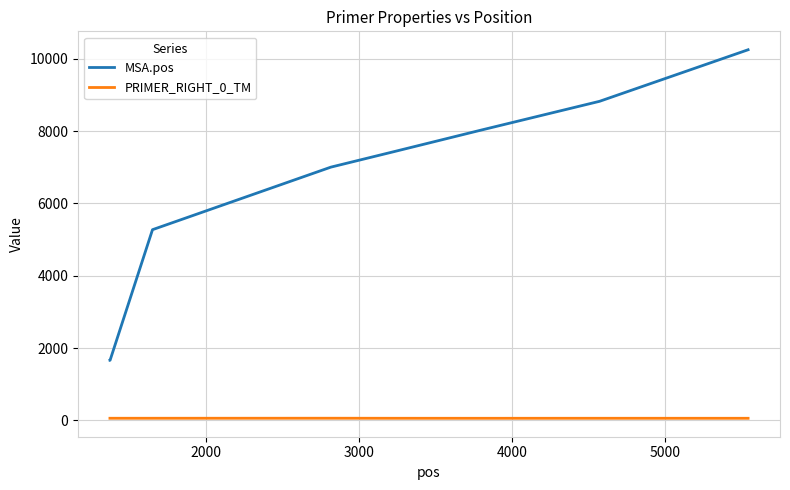

What is the maximum value shown in the chart?

10248.0